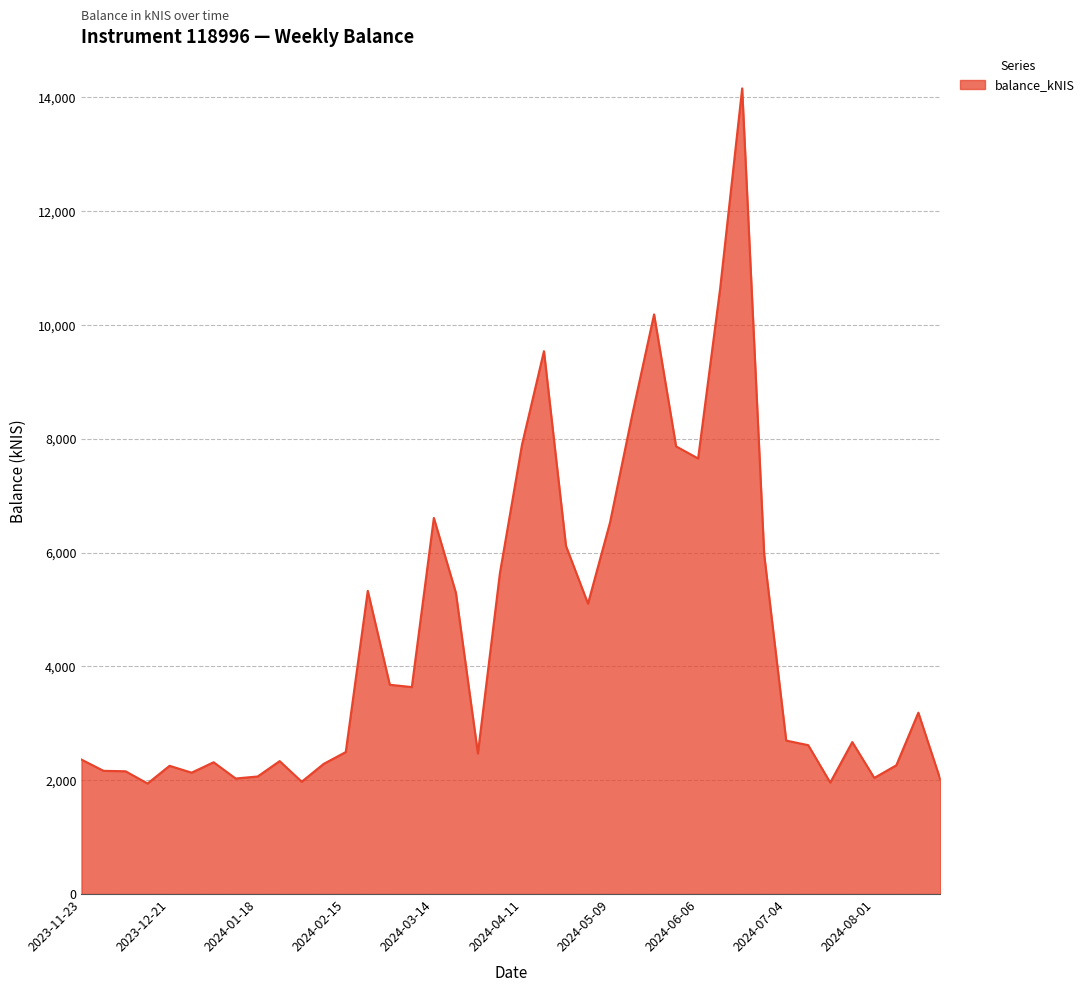

What is the minimum value shown in the chart?

1942.5